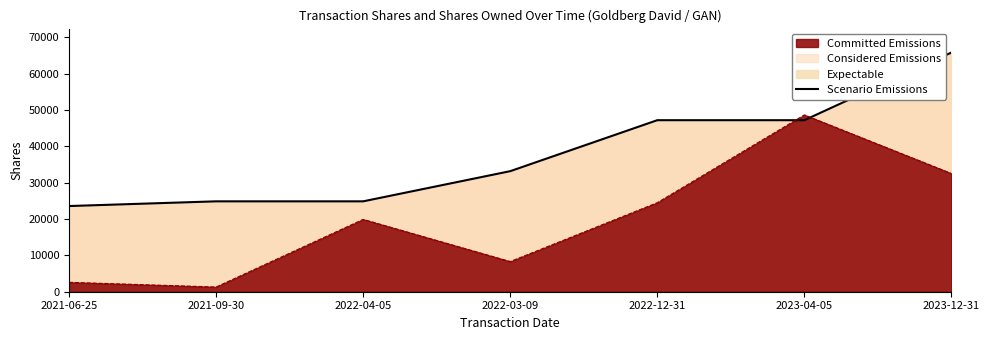

What is the value of the 6th point from the left?

47163